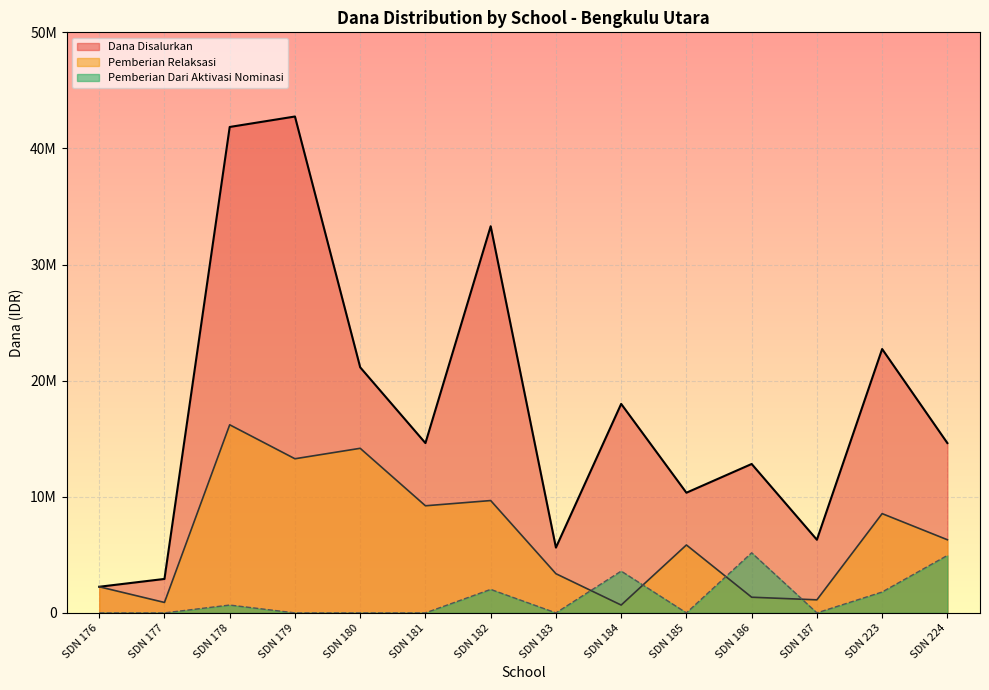

At how many categories does at least one series exceed 21252294?

4